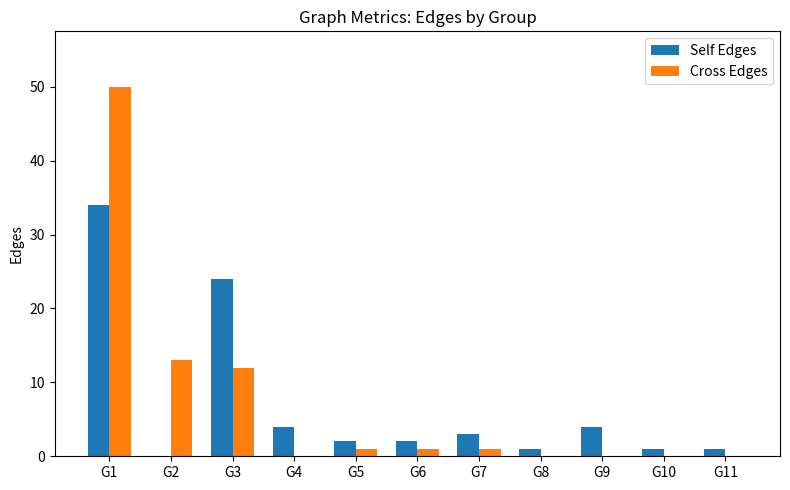

Are the bars grouped side by side (vs. stacked)?

Yes